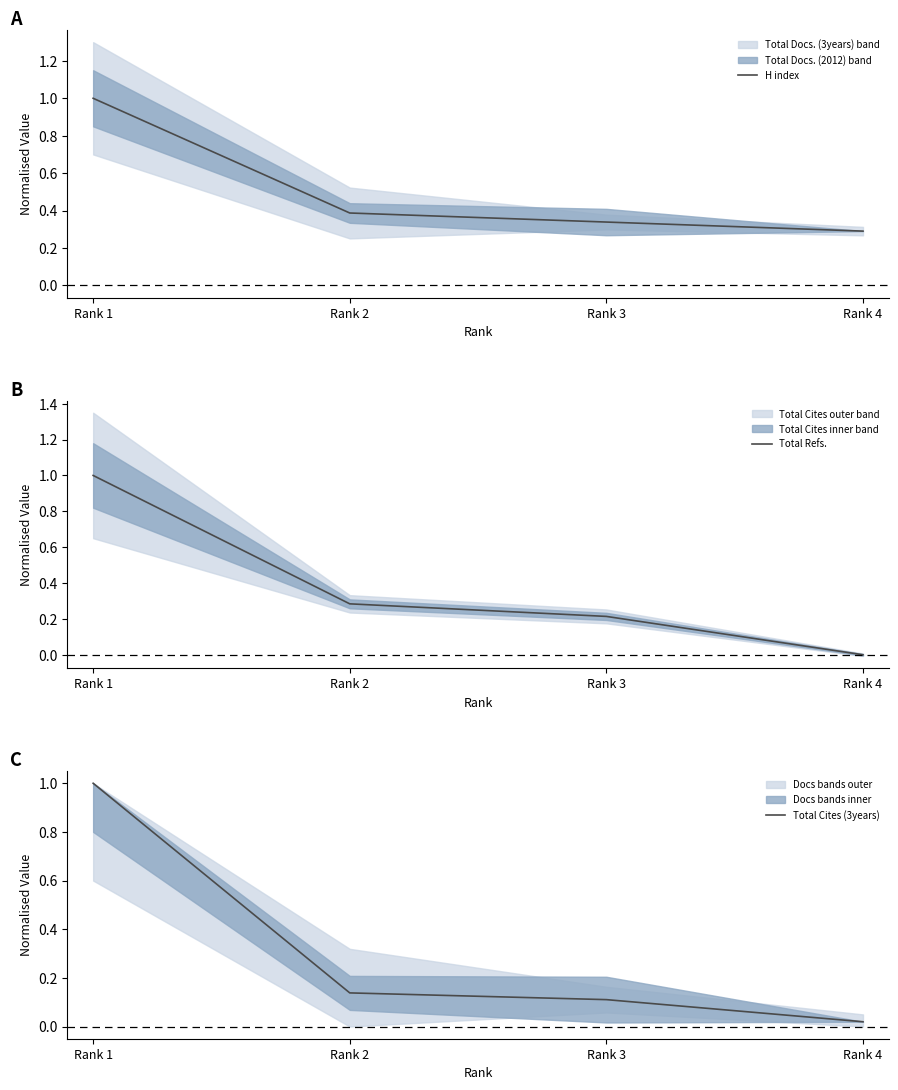

What is the value of the Total Refs. point at the 3rd from the left?

0.2